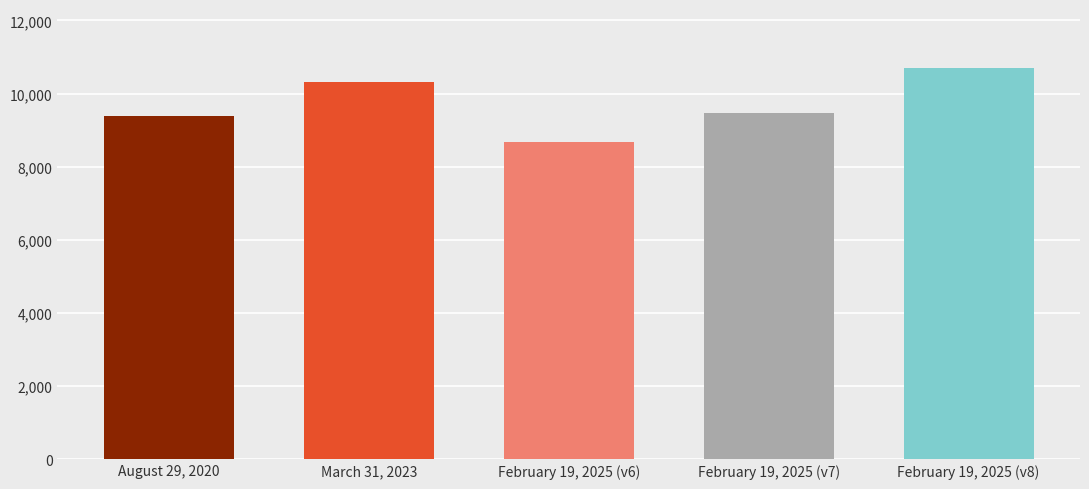

What is the value of the 1st bar from the left?

9375